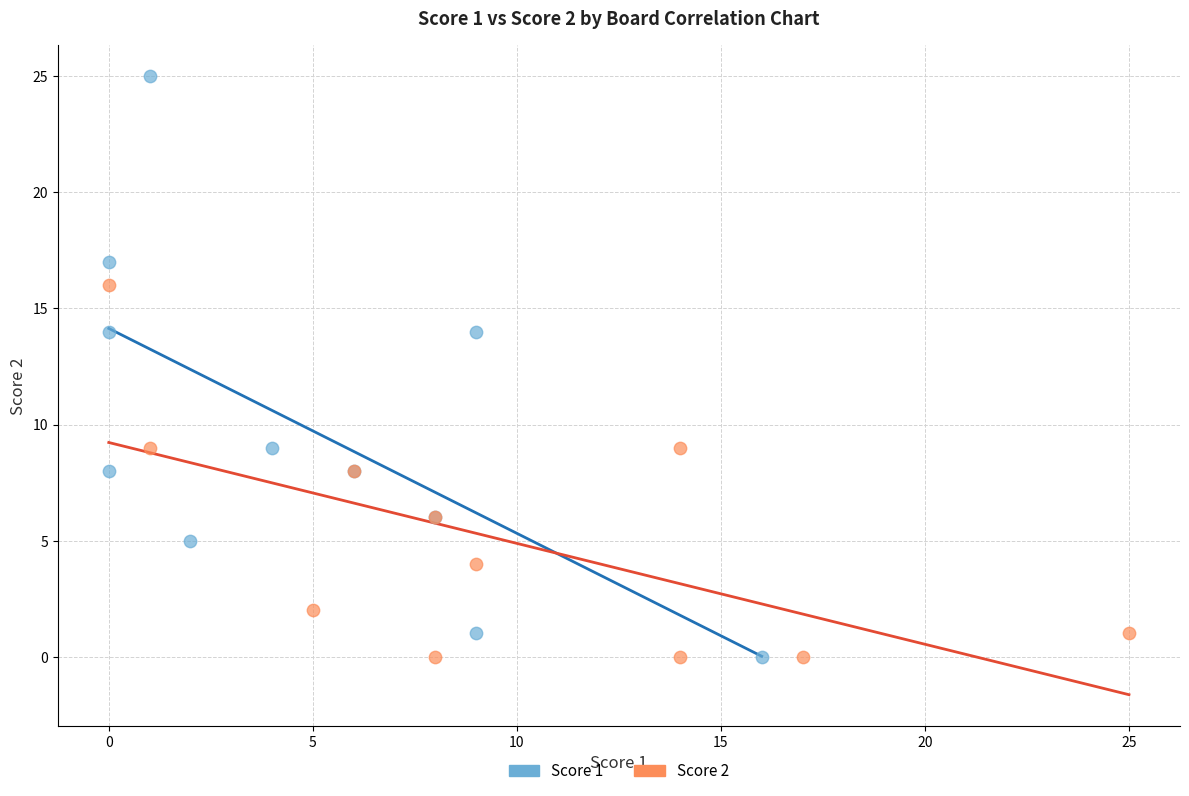

Which series has the widest spread of Y values?

Score 1